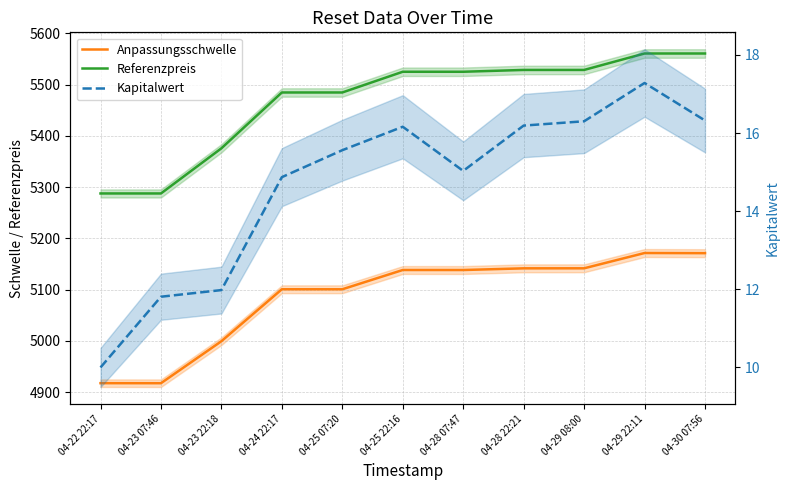

True or false: Kapitalwert and Anpassungsschwelle intersect in this chart.

False